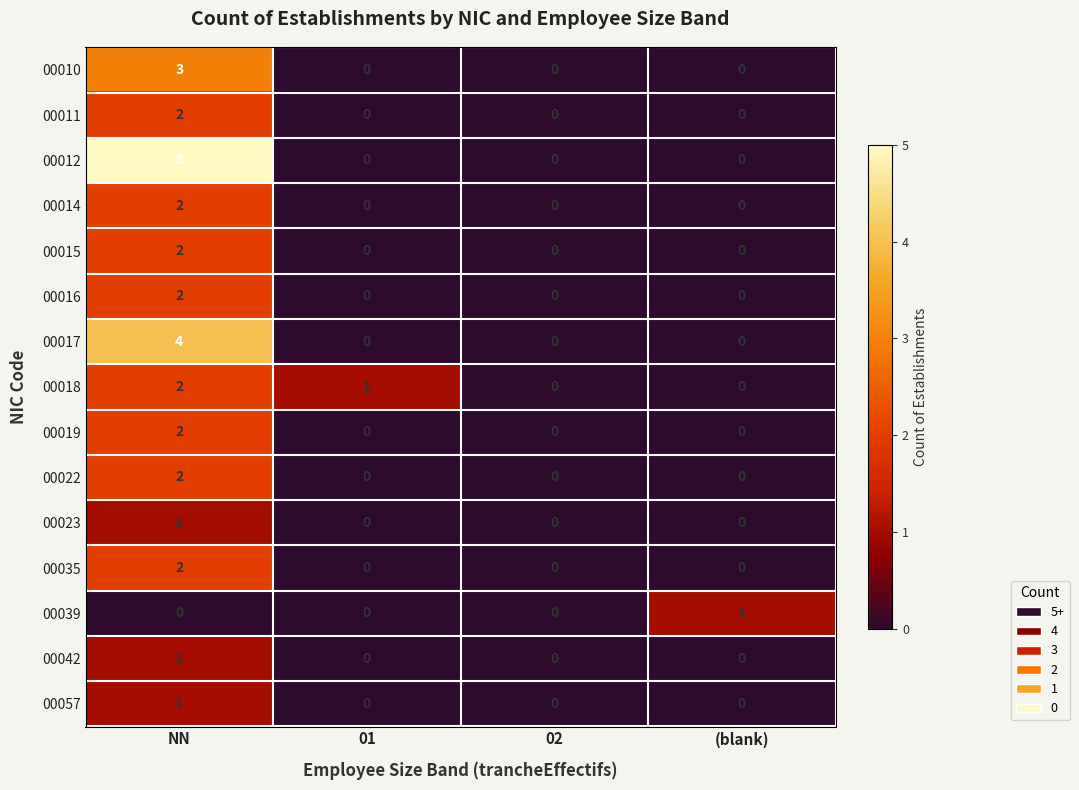

What is the sum of all 00012 values?

5